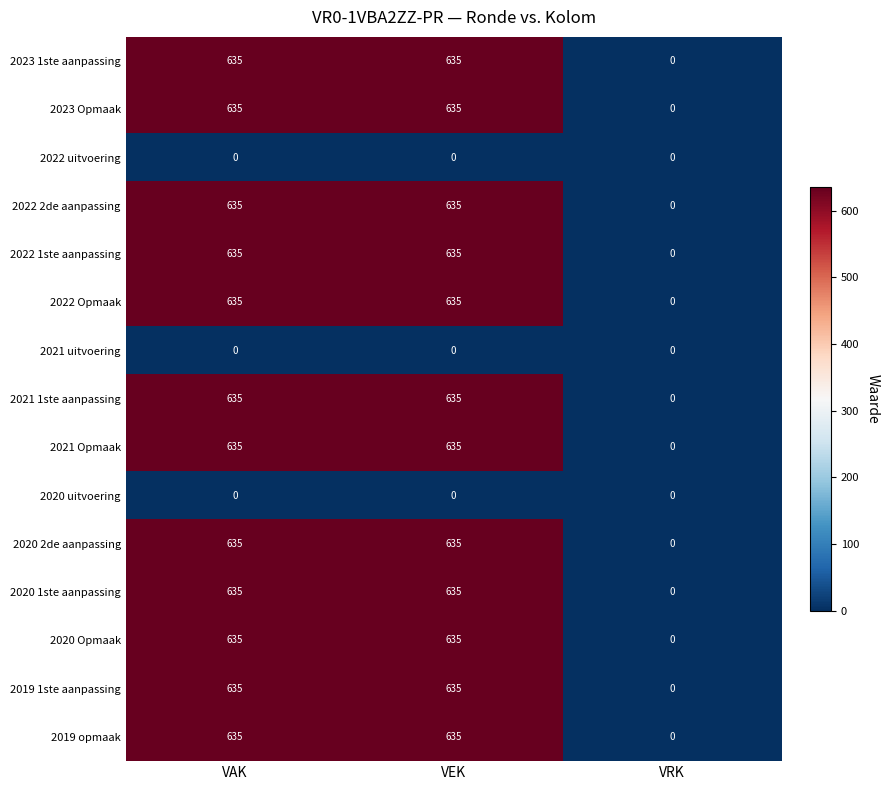

Is the value of 2022 uitvoering at VRK greater than the value of 2021 Opmaak at VEK?

No